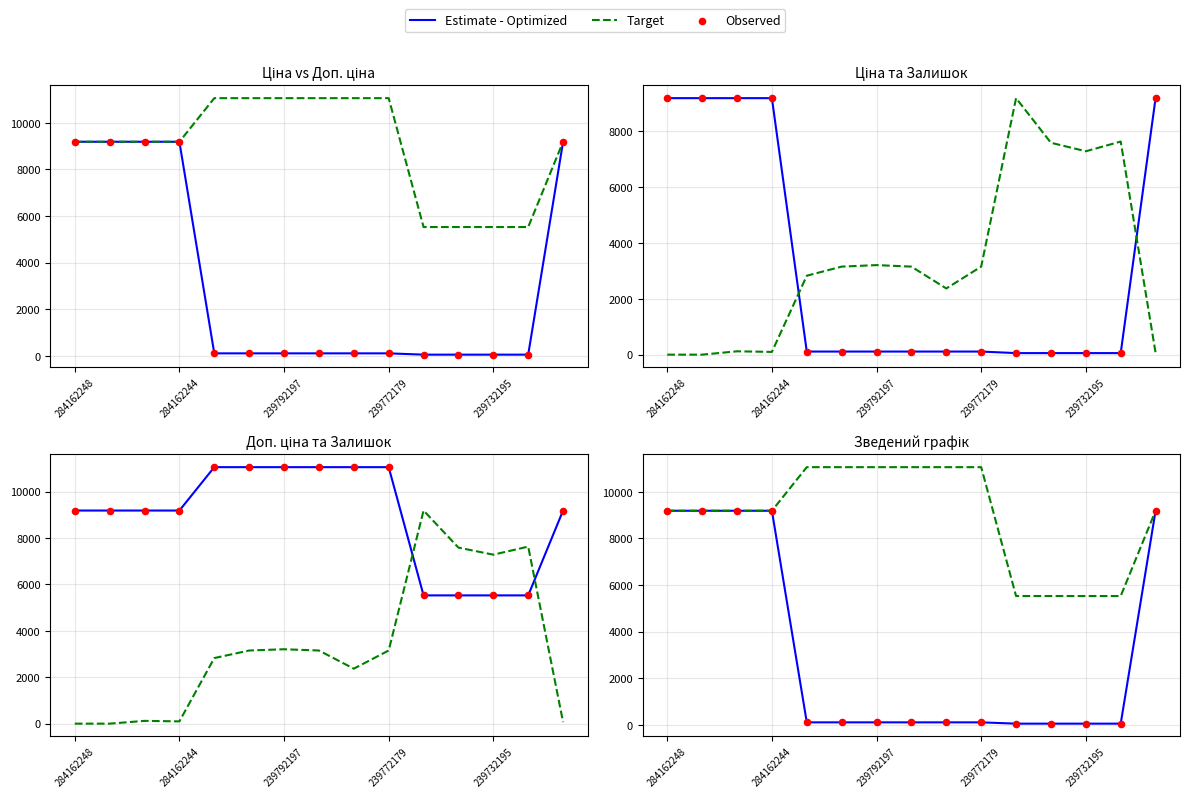

What are all the series names shown in the legend?

Estimate - Optimized, Target, Observed